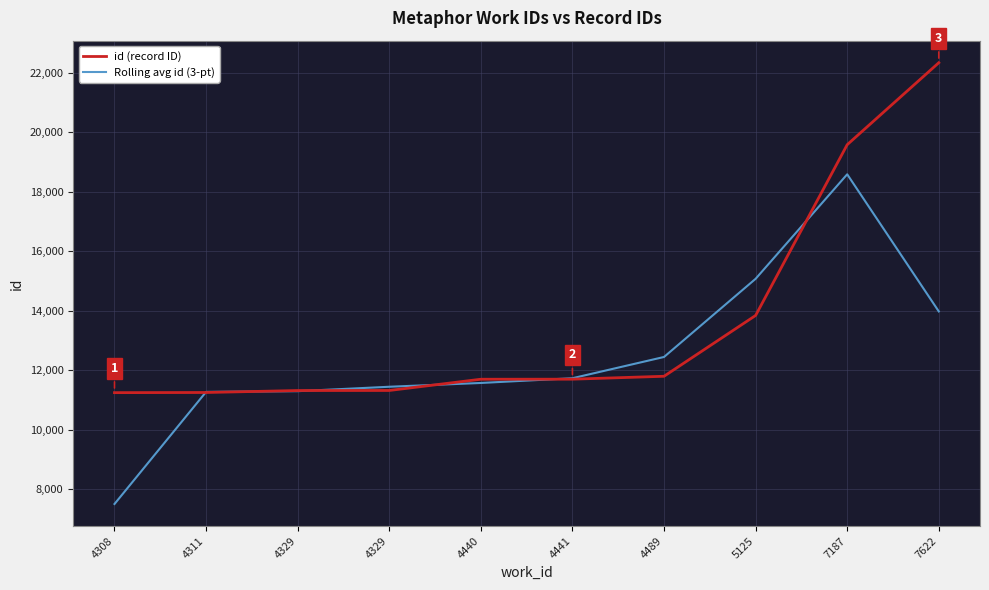

At 4329, list the series in order from largest to smallest.

id (record ID), Rolling avg id (3-pt)